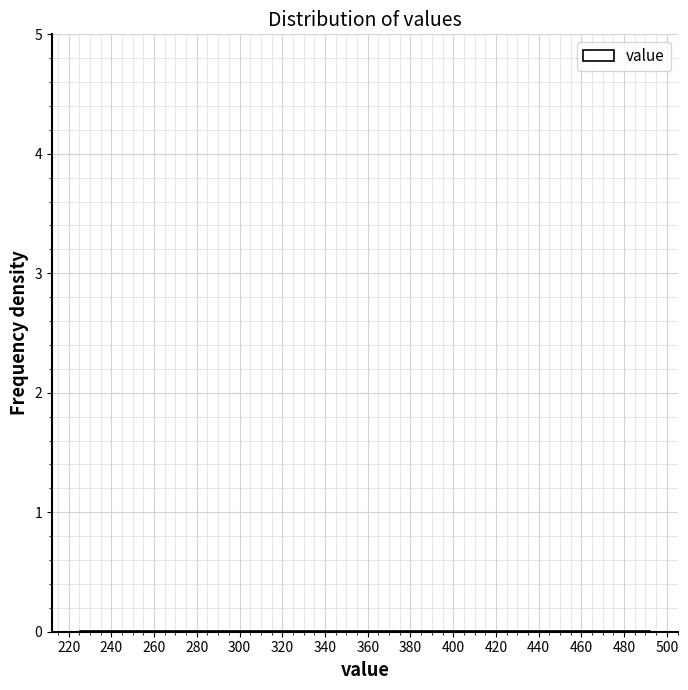

Reading left to right, list every bar in this chart as the range it spans on the x-axis followed by its height. Neither the bar edges nor the heights are printed on the chart, so give them approximately, as read against the axes.

226 to 238: under 0.1
238 to 252: under 0.1
252 to 266: under 0.1
266 to 278: under 0.1
278 to 292: under 0.1
292 to 306: under 0.1
306 to 318: under 0.1
318 to 332: under 0.1
332 to 346: under 0.1
346 to 358: under 0.1
358 to 372: under 0.1
372 to 386: under 0.1
386 to 398: under 0.1
398 to 412: under 0.1
412 to 426: under 0.1
426 to 438: under 0.1
438 to 452: under 0.1
452 to 466: under 0.1
466 to 478: under 0.1
478 to 492: under 0.1